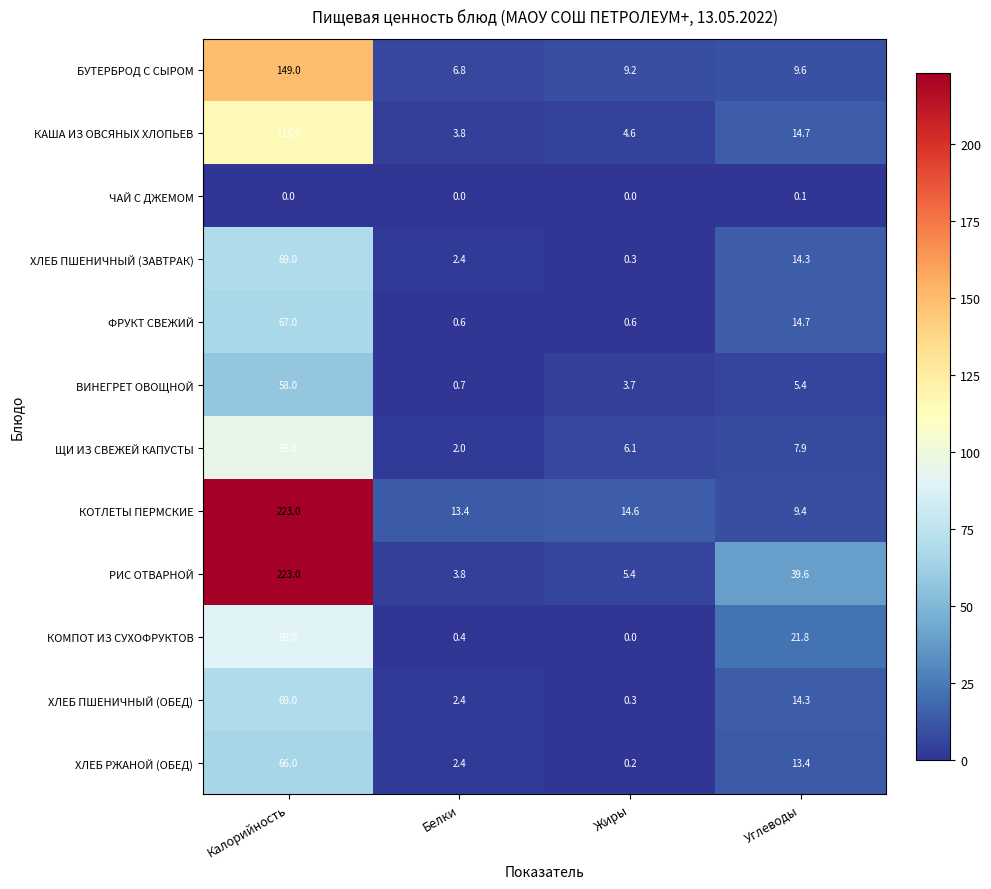

What is the highest value of the ХЛЕБ ПШЕНИЧНЫЙ (ЗАВТРАК) series?

69.0